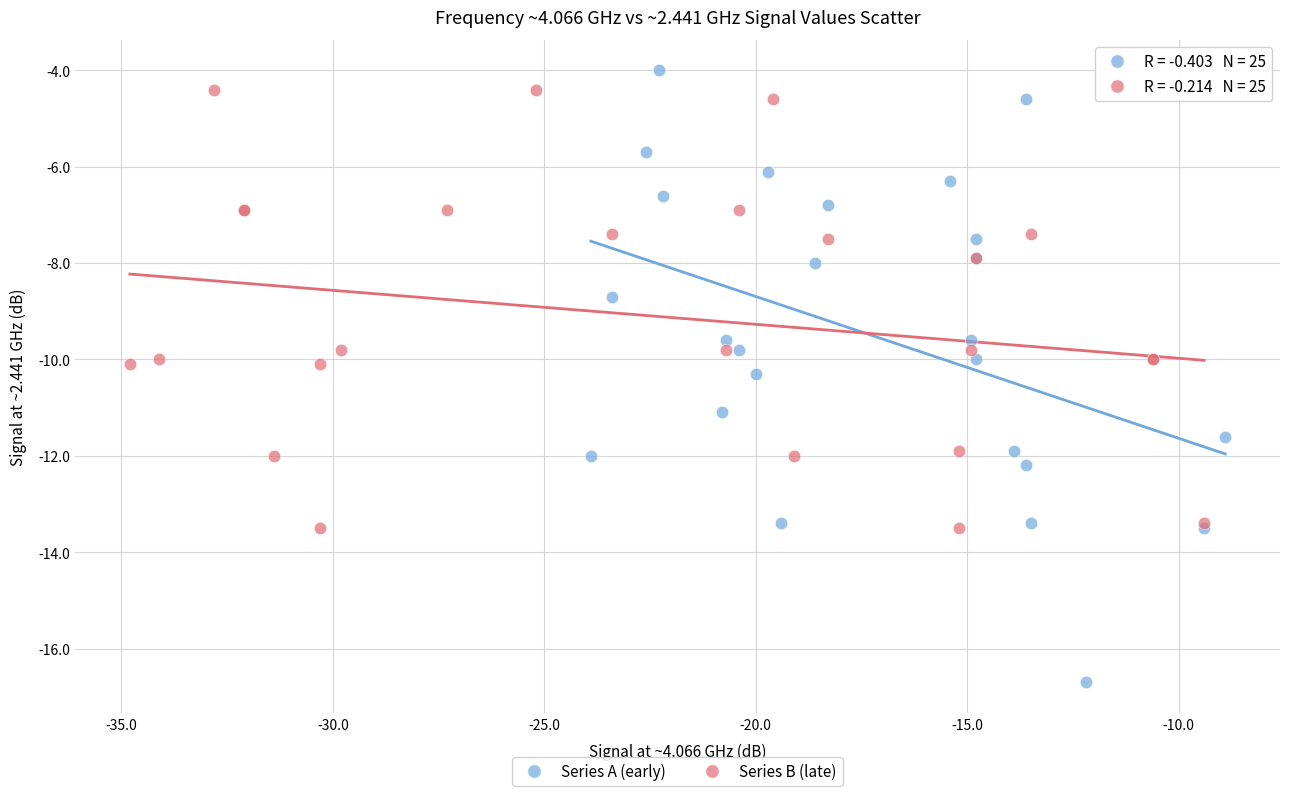

Which series has the largest Y range (max minus min)?

Series A (early)